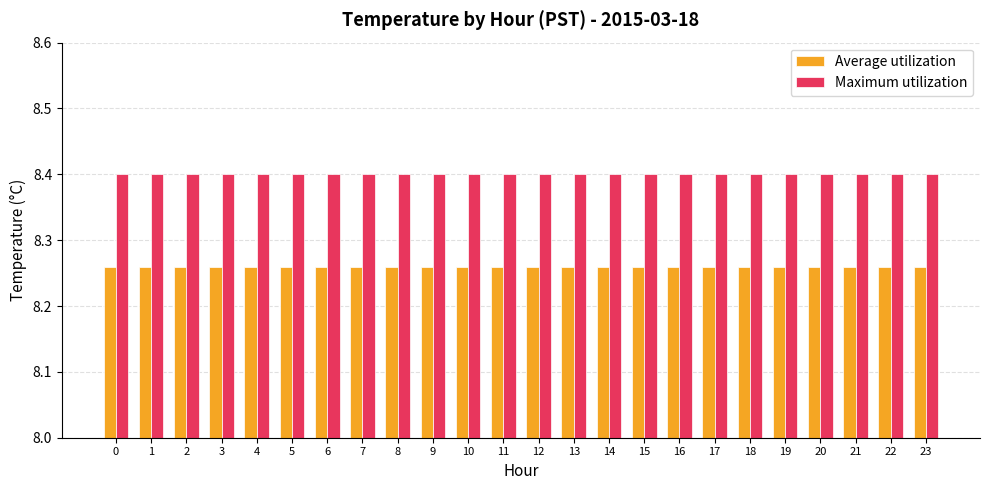

The value of Average utilization at 8 is 3.2. True or false?

False